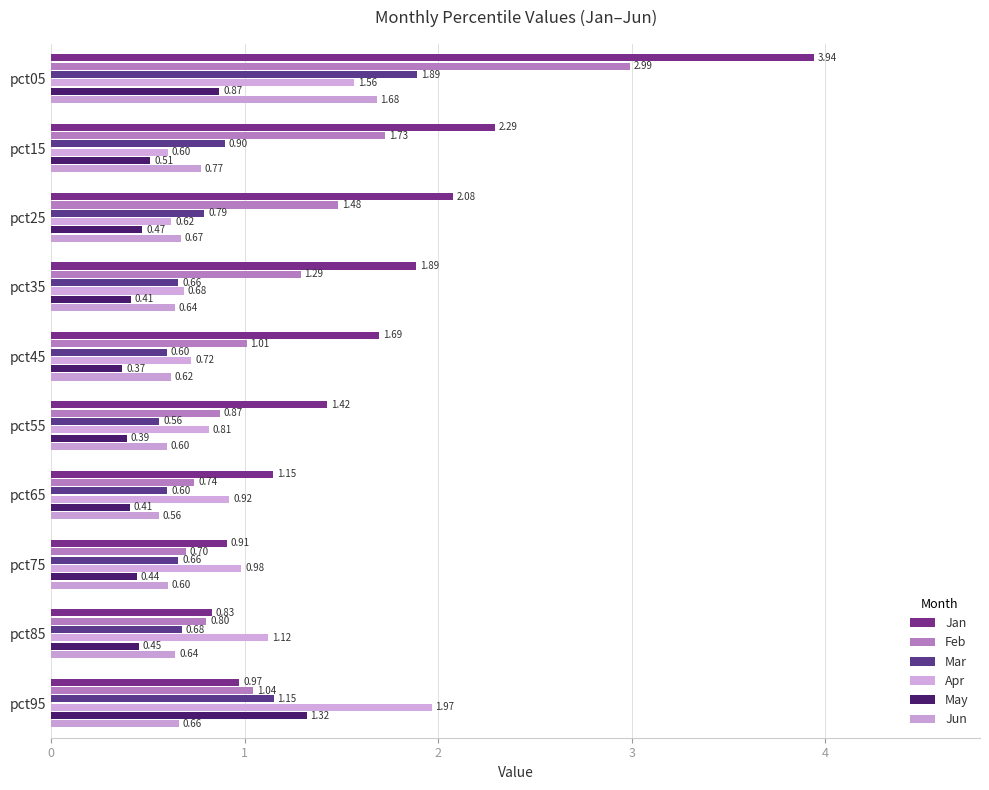

How many values in the Jan series are below 1?

3